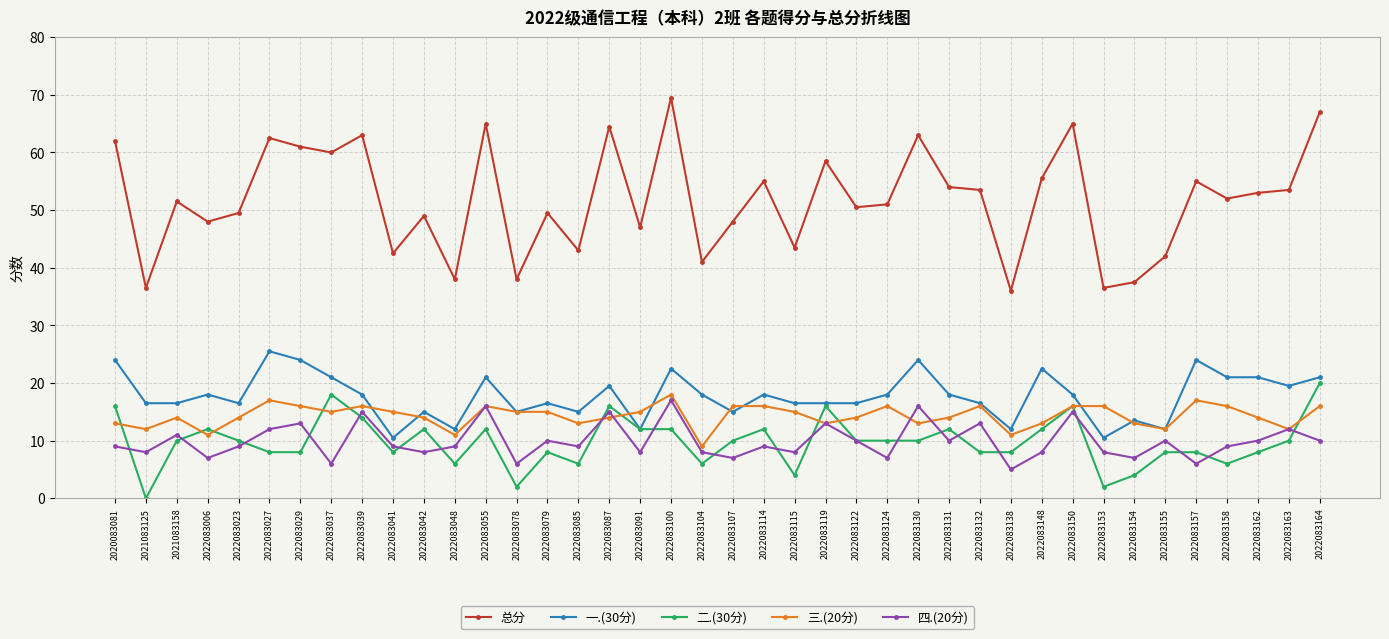

Where is the first local maximum for 三.(20分)?

2021083158